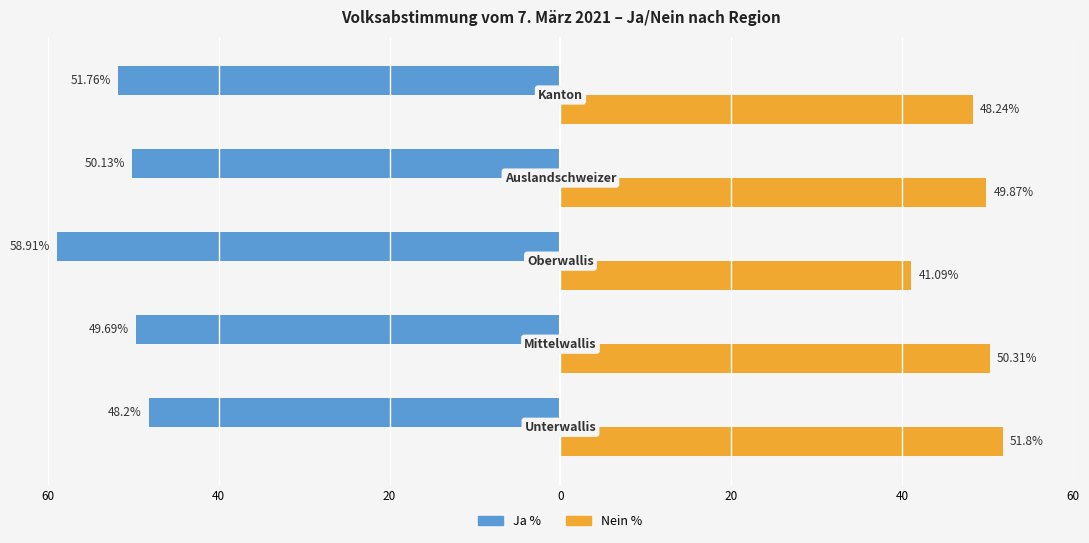

What are all the series names shown in the legend?

Ja %, Nein %